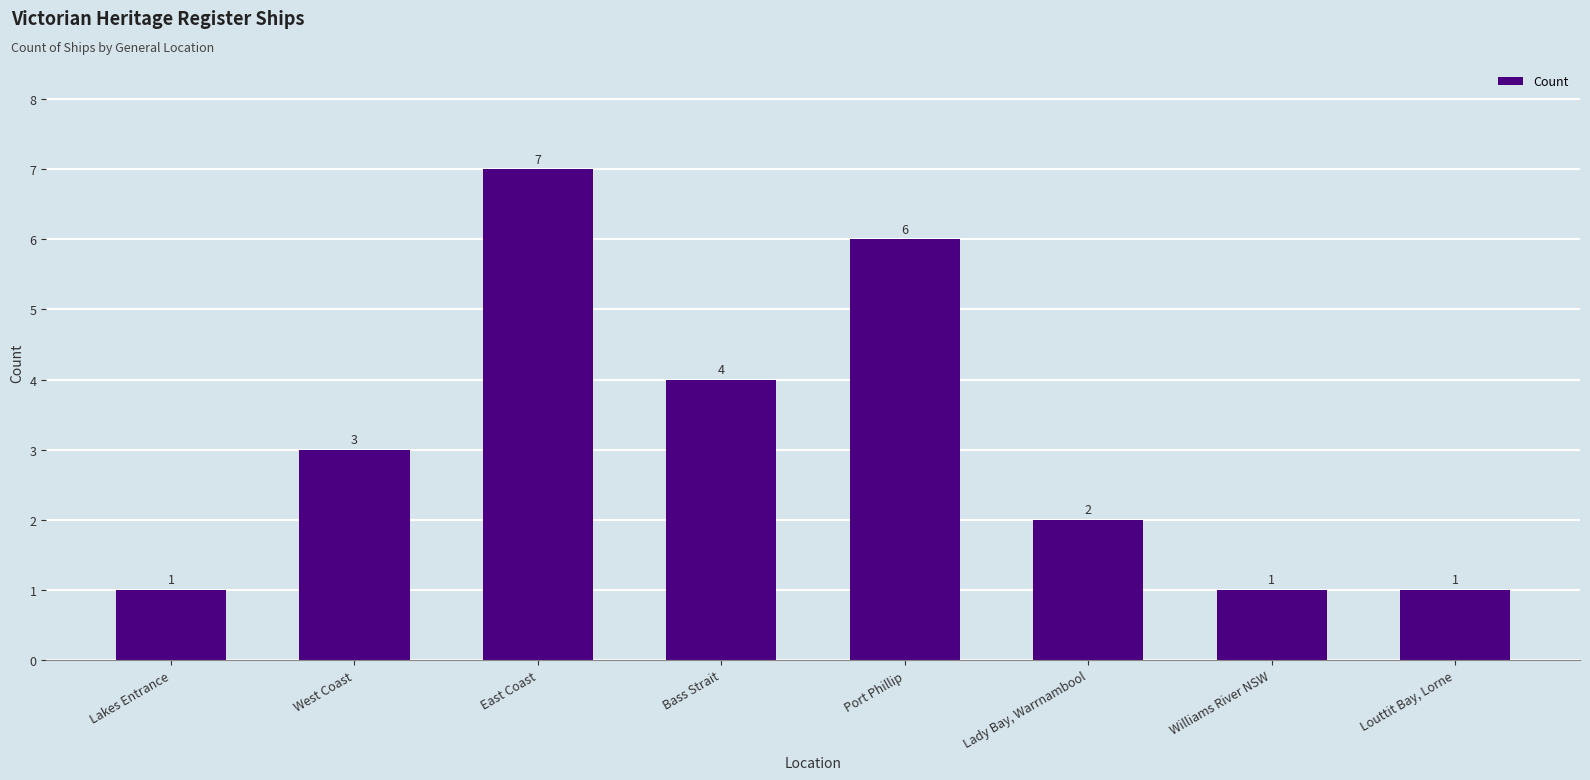

What is the smallest value displayed?

1